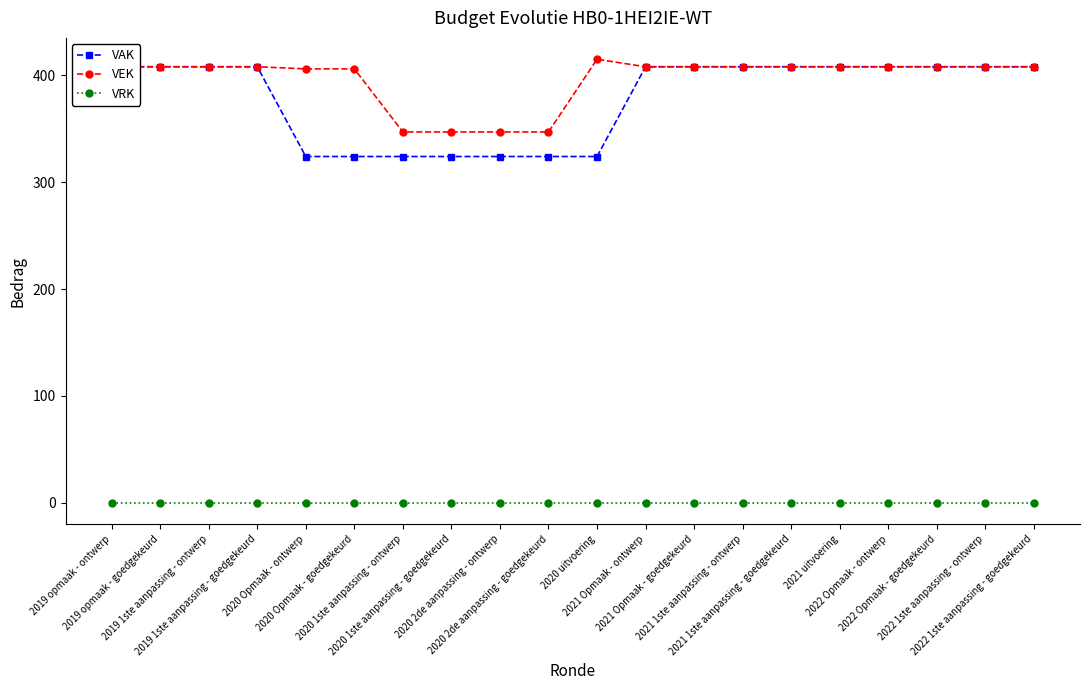

What is the total value across all series at 2020 uitvoering?

739